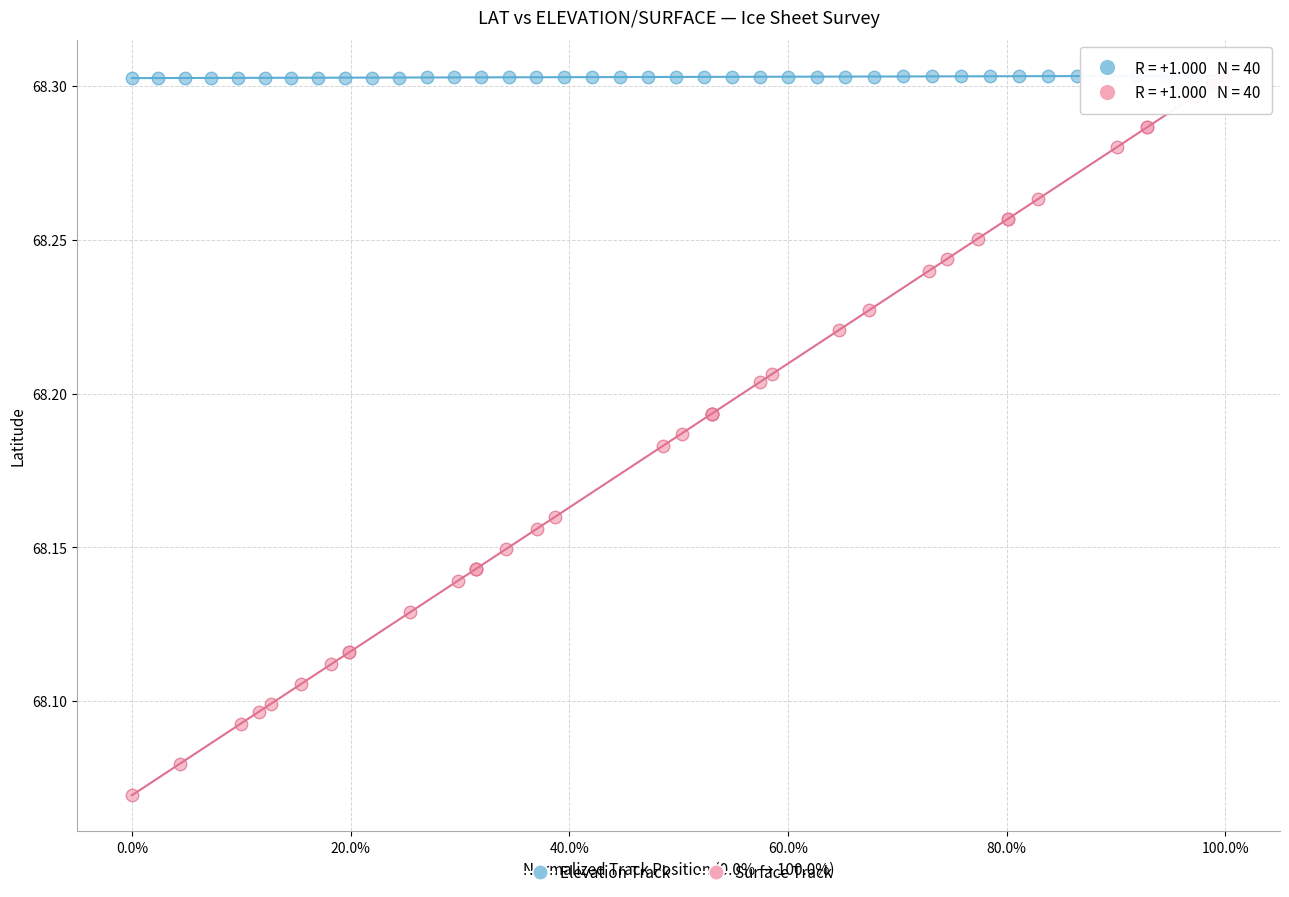

Which series reaches the minimum Y coordinate?

Surface Track